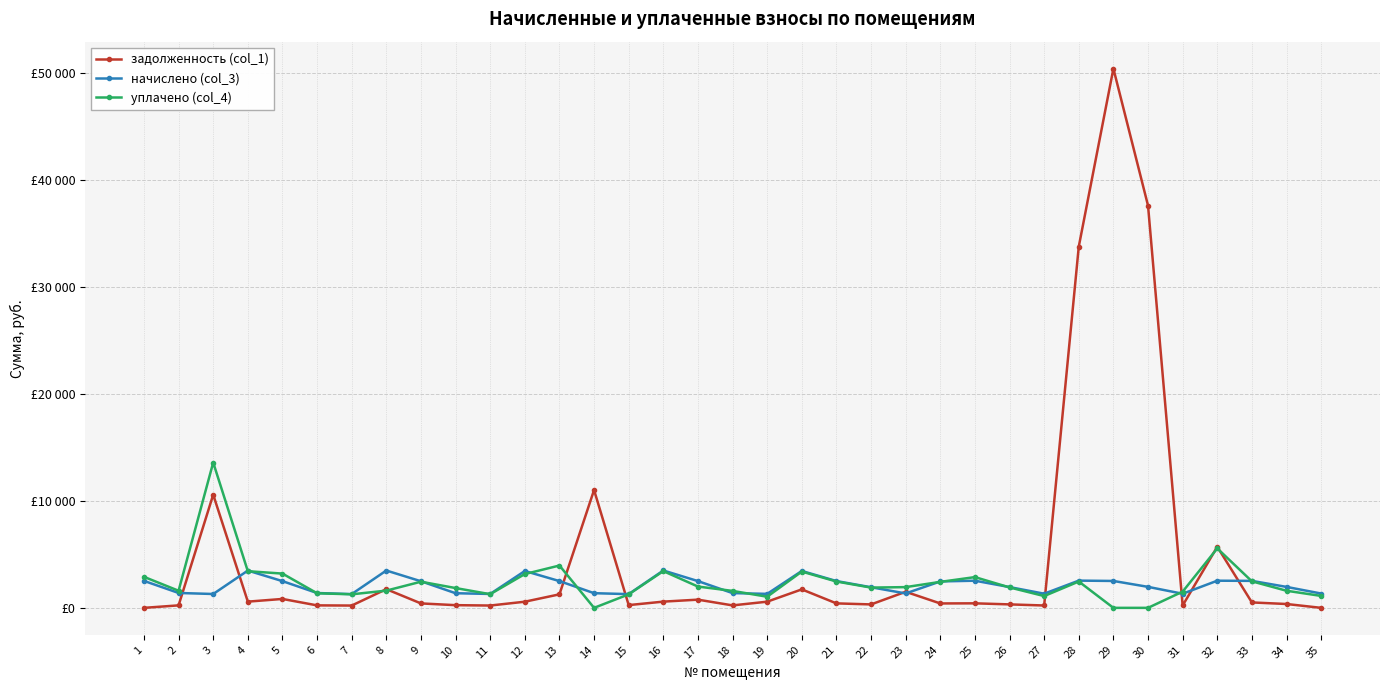

Which series has the widest spread of values?

задолженность (col_1)